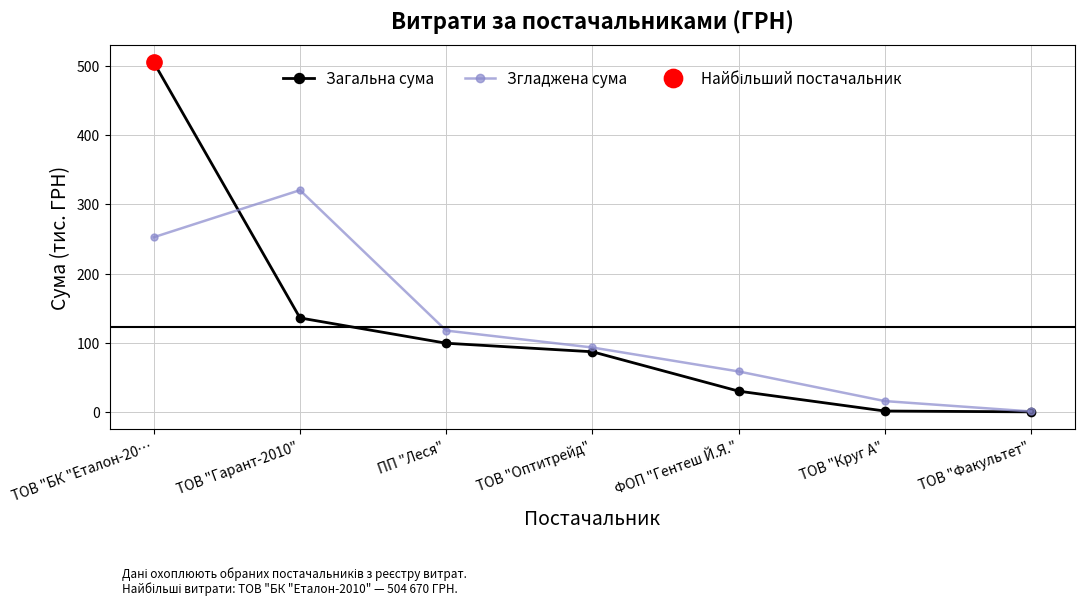

List the labels in order of Згладжена сума value, smallest first.

ТОВ "Факультет", ТОВ "Круг А", ФОП "Гентеш Й.Я.", ТОВ "Оптитрейд", ПП "Леся", ТОВ "БК "Еталон-20…, ТОВ "Гарант-2010"